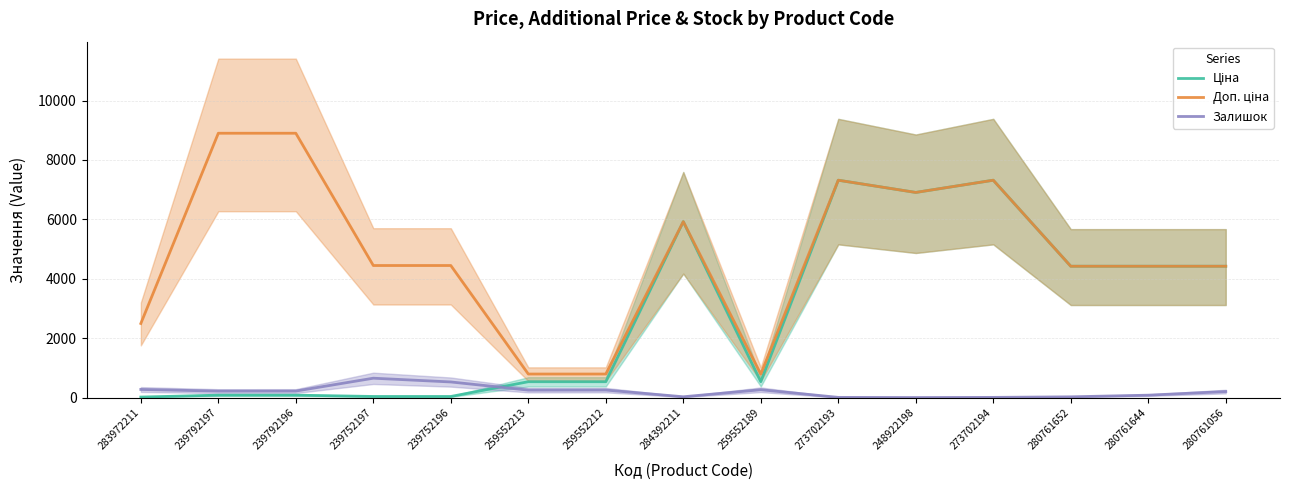

At which category is the sum across all series the highest?

273702193